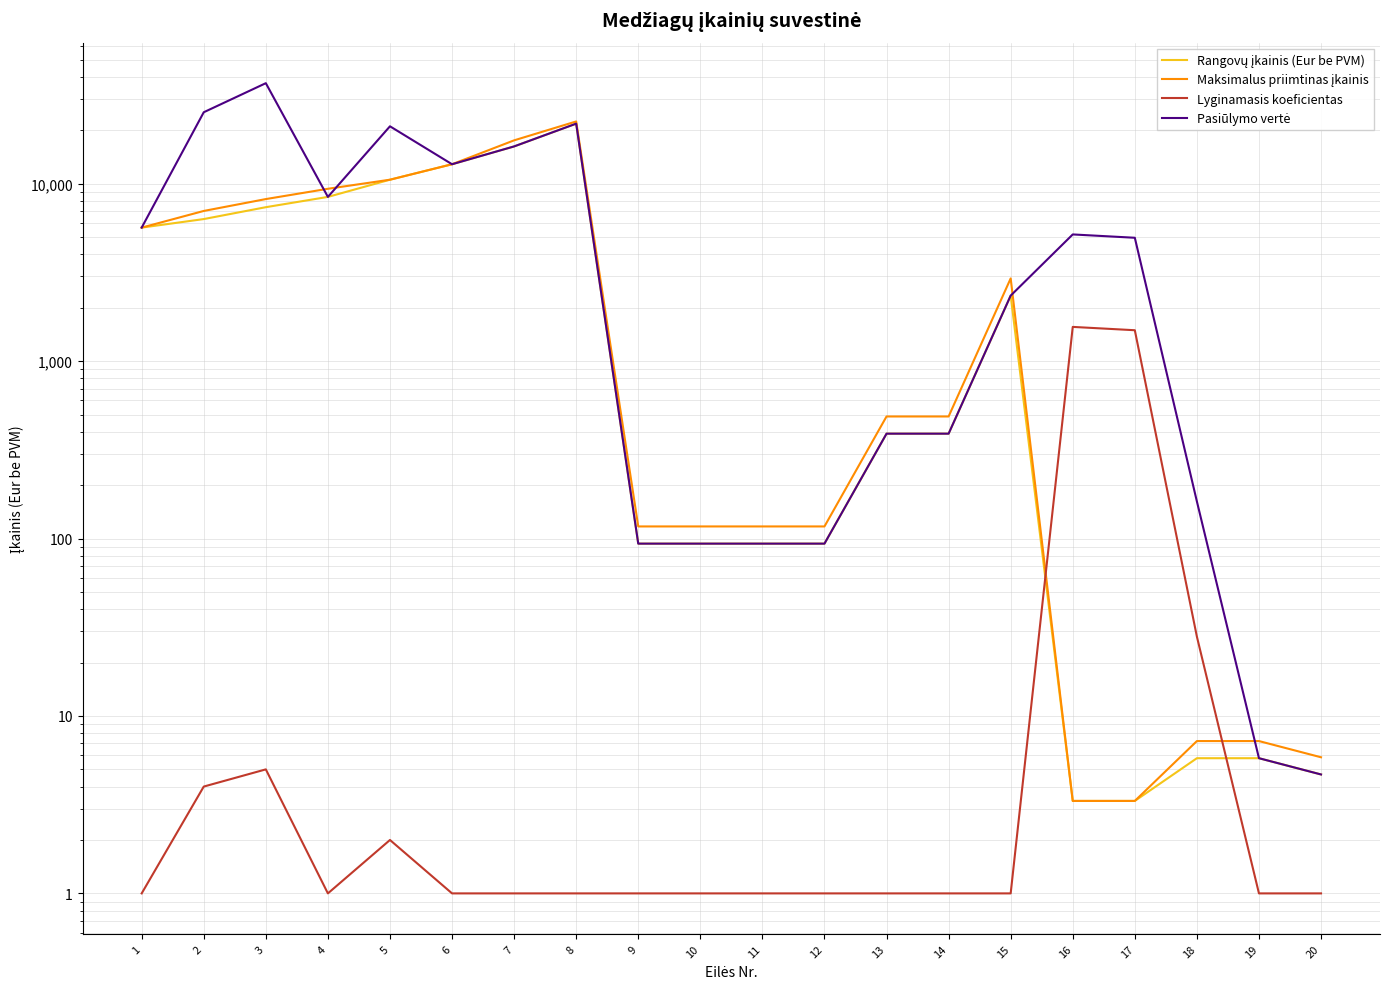

Where do Maksimalus priimtinas įkainis and Pasiūlymo vertė first cross each other?

3 and 4